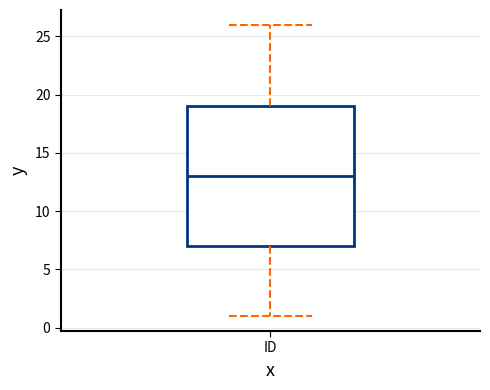

Where is the upper edge of the box for ID on the y-axis? The values are not printed on the chart, so give them approximately, as read against the axis.

19